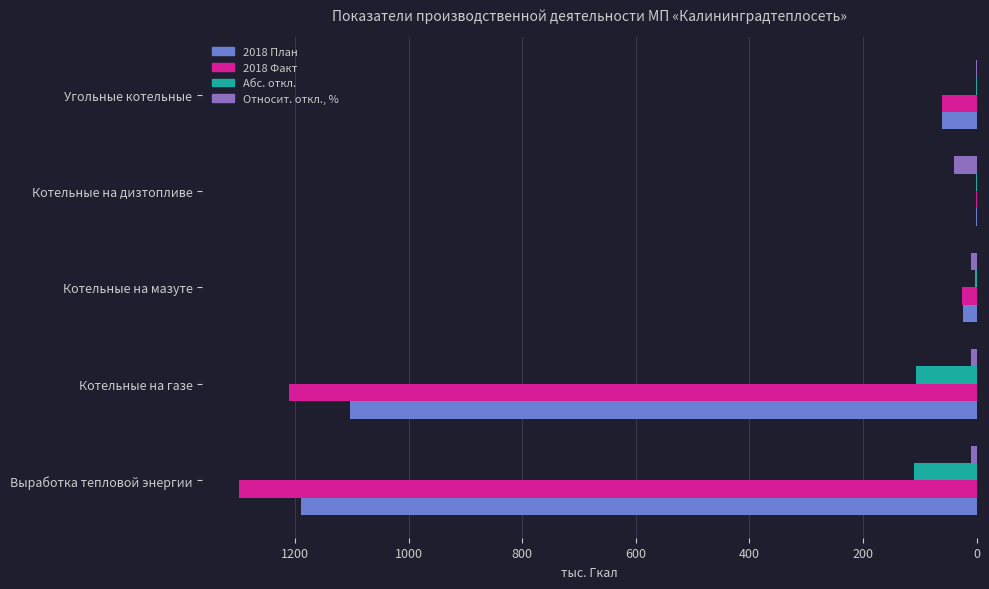

Is the value of 2018 Факт at Выработка тепловой энергии greater than the value of Абс. откл. at Выработка тепловой энергии?

Yes